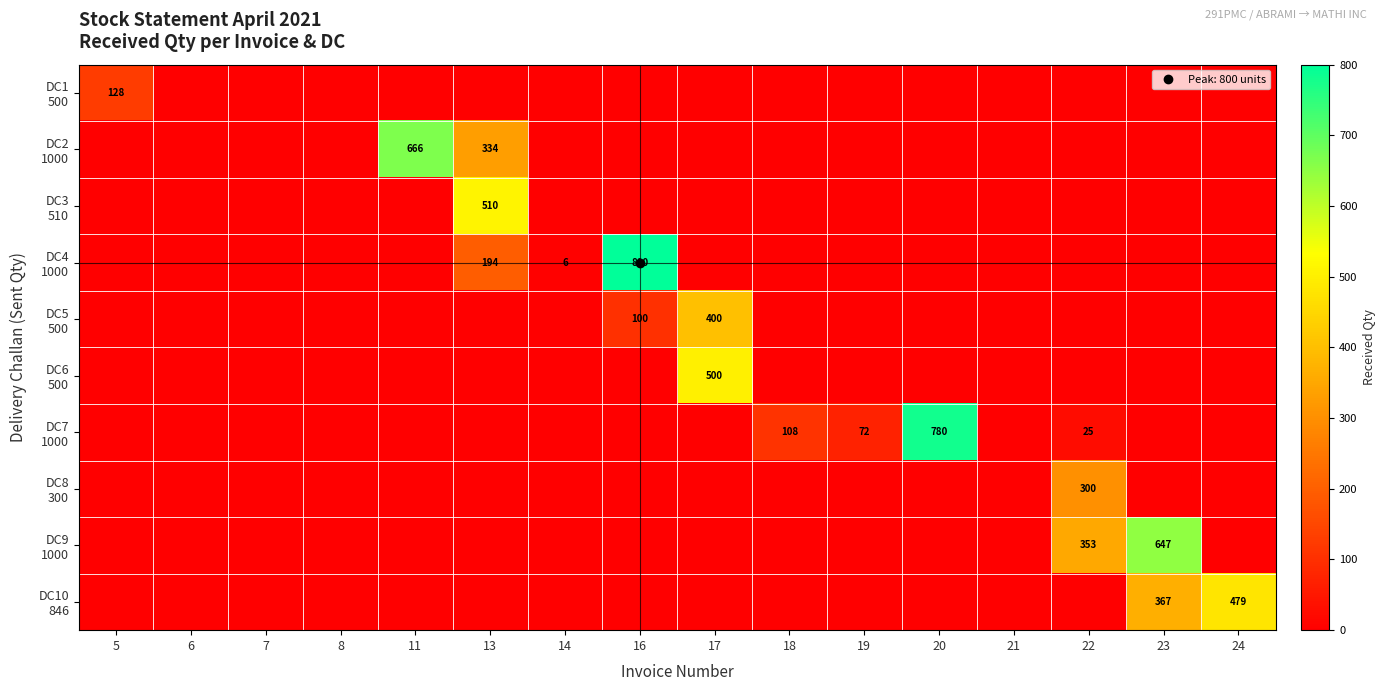

List the labels in order of DC9 1000 value, largest first.

23, 22, 5, 6, 7, 8, 11, 13, 14, 16, 17, 18, 19, 20, 21, 24